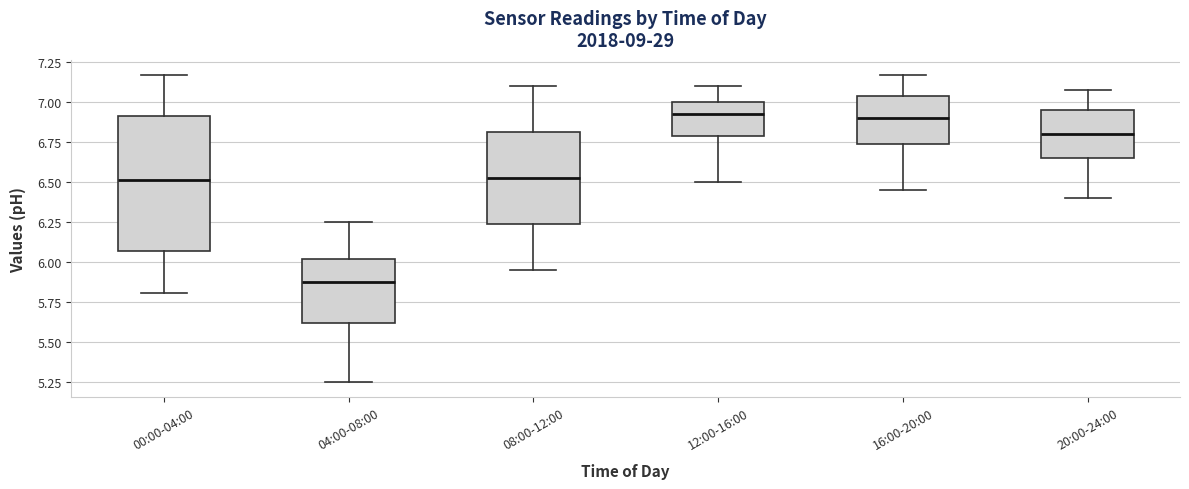

Which box is the tallest, from its lower edge to its upper edge?

00:00-04:00